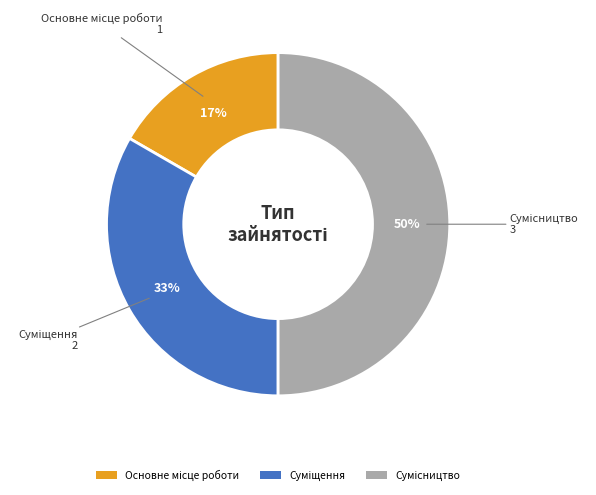

To the nearest percent, what is the average slice percentage?

33%